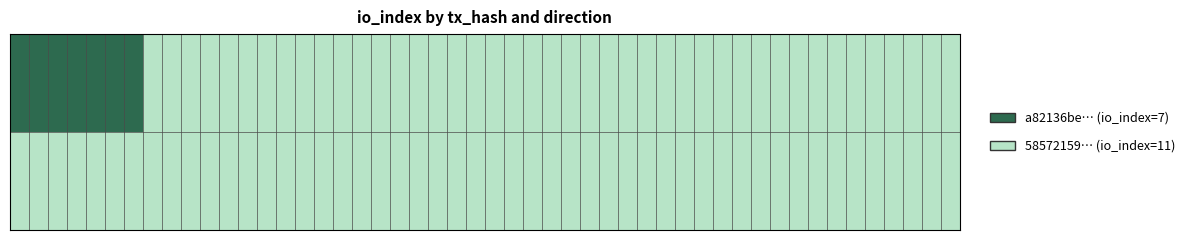

Reading right to left, extract all data points from this chart.

a82136be010f546cfeab9e5ad60feda444c06c9: 7	-1
58572159529ed0967a1adce5fc9c2a4862a93b4: 11	1